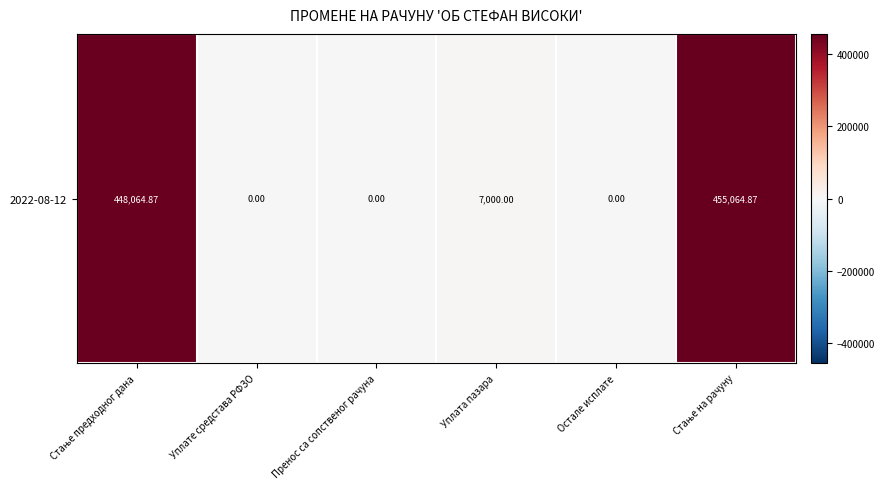

Between Стање на рачуну and Пренос са сопственог рачуна, which is larger?

Стање на рачуну